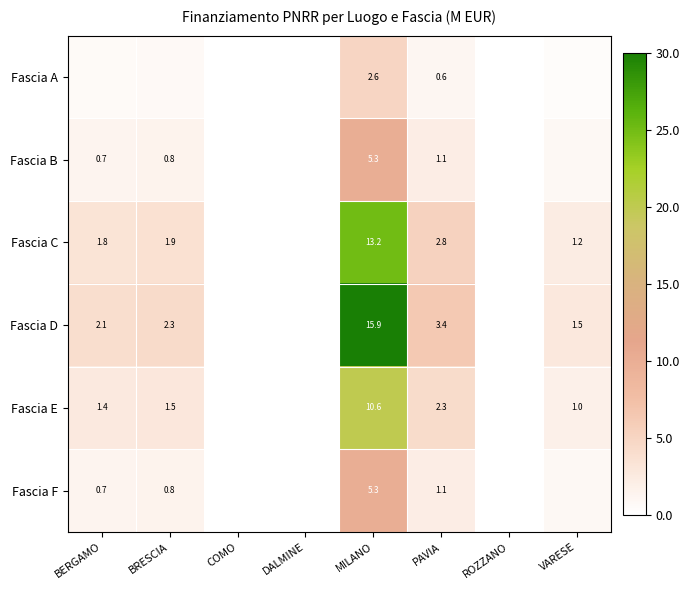

Which label corresponds to the smallest value in the chart?

ROZZANO